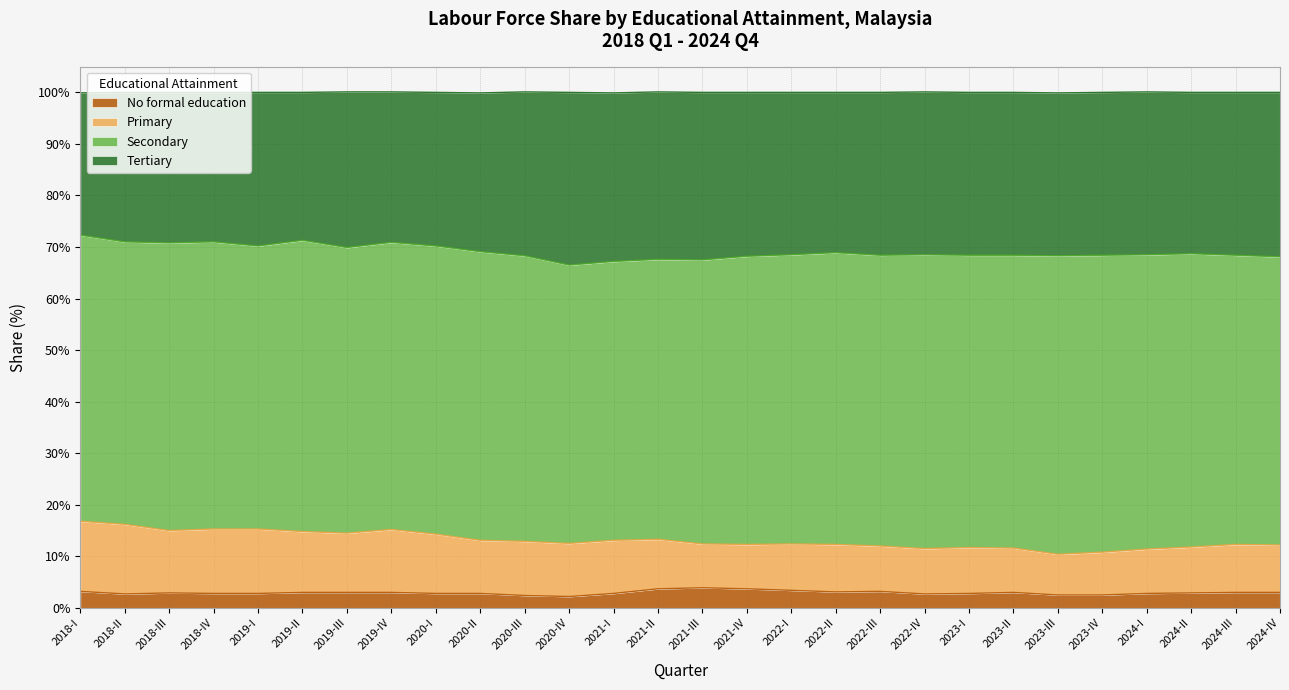

Is it true that No formal education equals 1.9 at 2019-II?

False